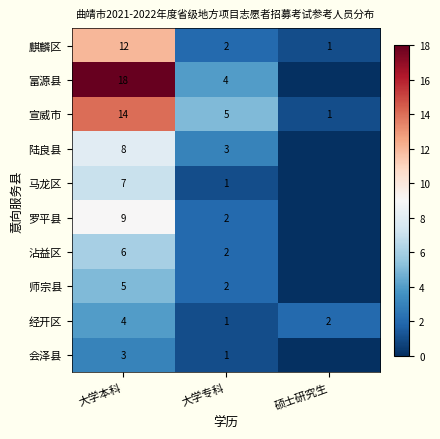

What is the total value across all series at 大学专科?

23